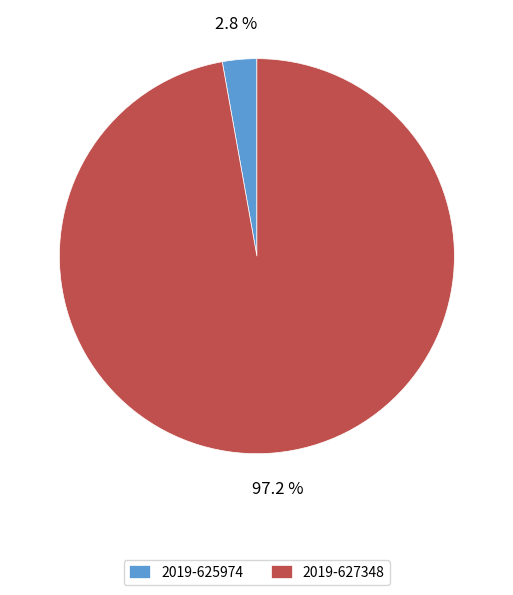

Is 2019-625974 the majority of the pie?

No